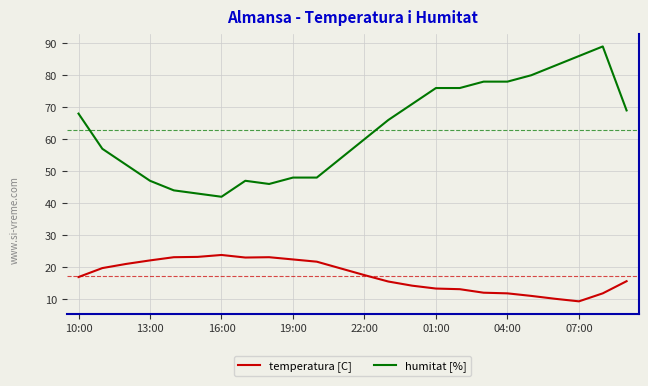

At how many categories does at least one series exceed 70?

9